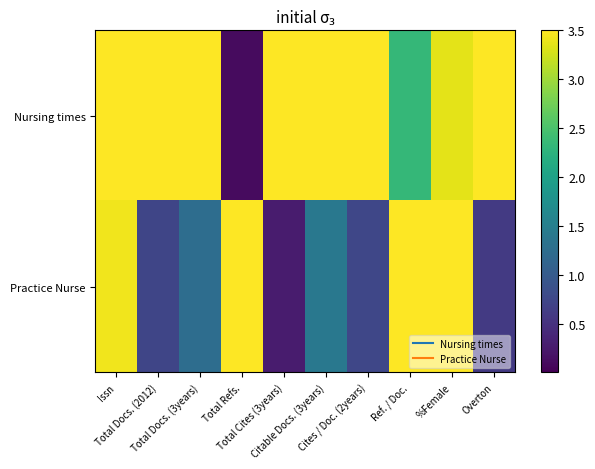

Reading left to right, what are all the values shown in this chart?

Nursing times: Issn=3.5	Total Docs. (2012)=3.5	Total Docs. (3years)=3.5	Total Refs.=0.1	Total Cites (3years)=3.5	Citable Docs. (3years)=3.5	Cites / Doc. (2years)=3.5	Ref. / Doc.=2.3	%Female=3.4	Overton=3.5
Practice Nurse: Issn=3.4	Total Docs. (2012)=0.7	Total Docs. (3years)=1.2	Total Refs.=3.5	Total Cites (3years)=0.3	Citable Docs. (3years)=1.4	Cites / Doc. (2years)=0.8	Ref. / Doc.=3.5	%Female=3.5	Overton=0.6